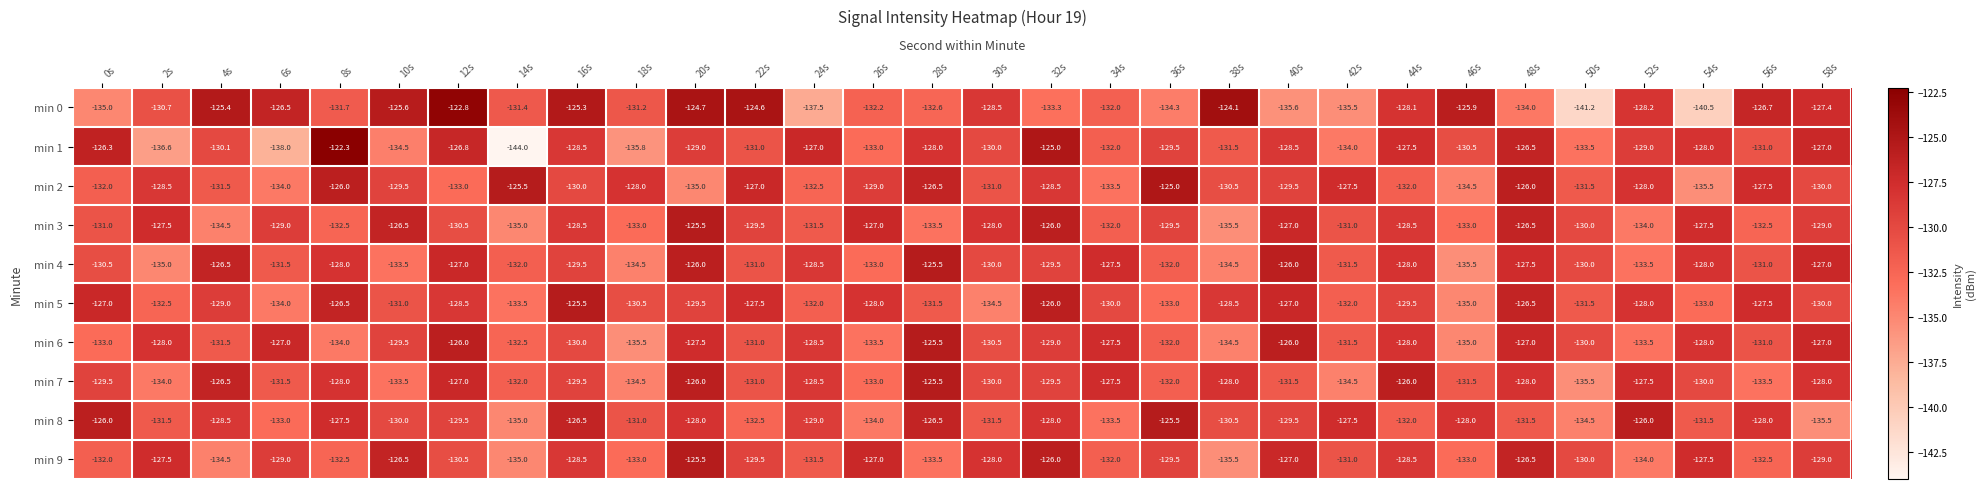

How many data points does each series have?

30